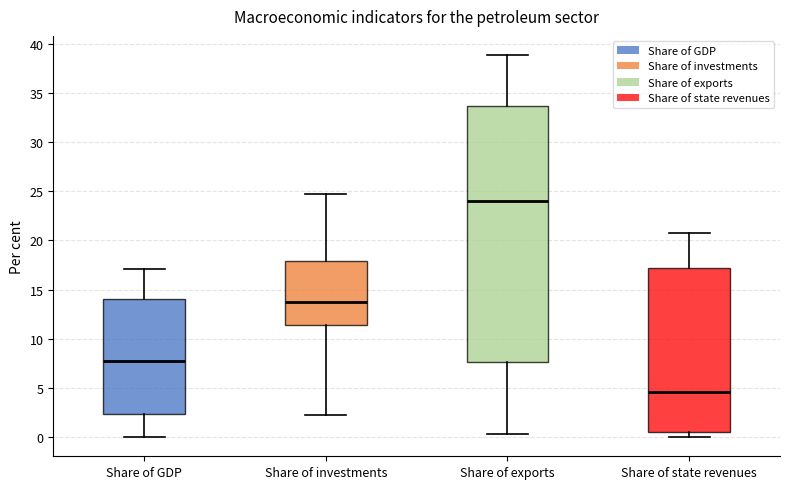

Where does the upper whisker of the box for Share of GDP end on the y-axis? The values are not printed on the chart, so give them approximately, as read against the axis.

17.0